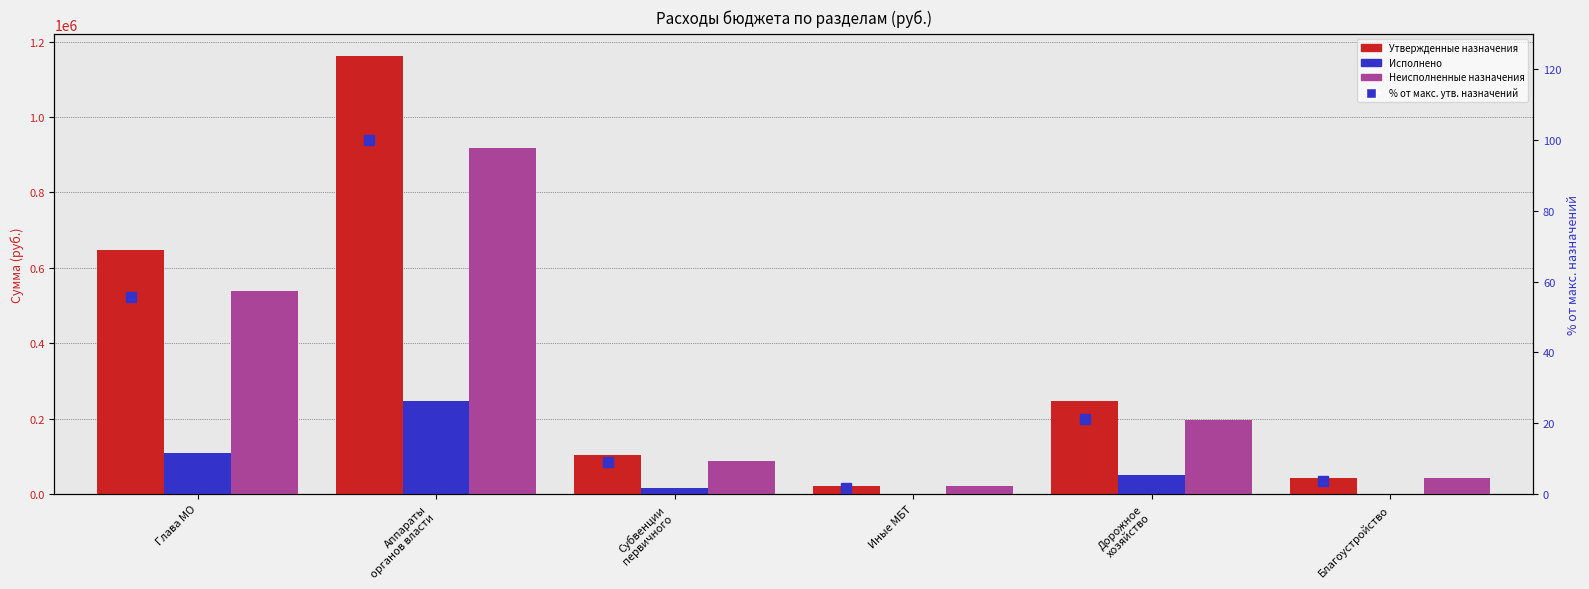

Which has a higher value, Иные МБТ or Аппараты
органов власти?

Аппараты
органов власти